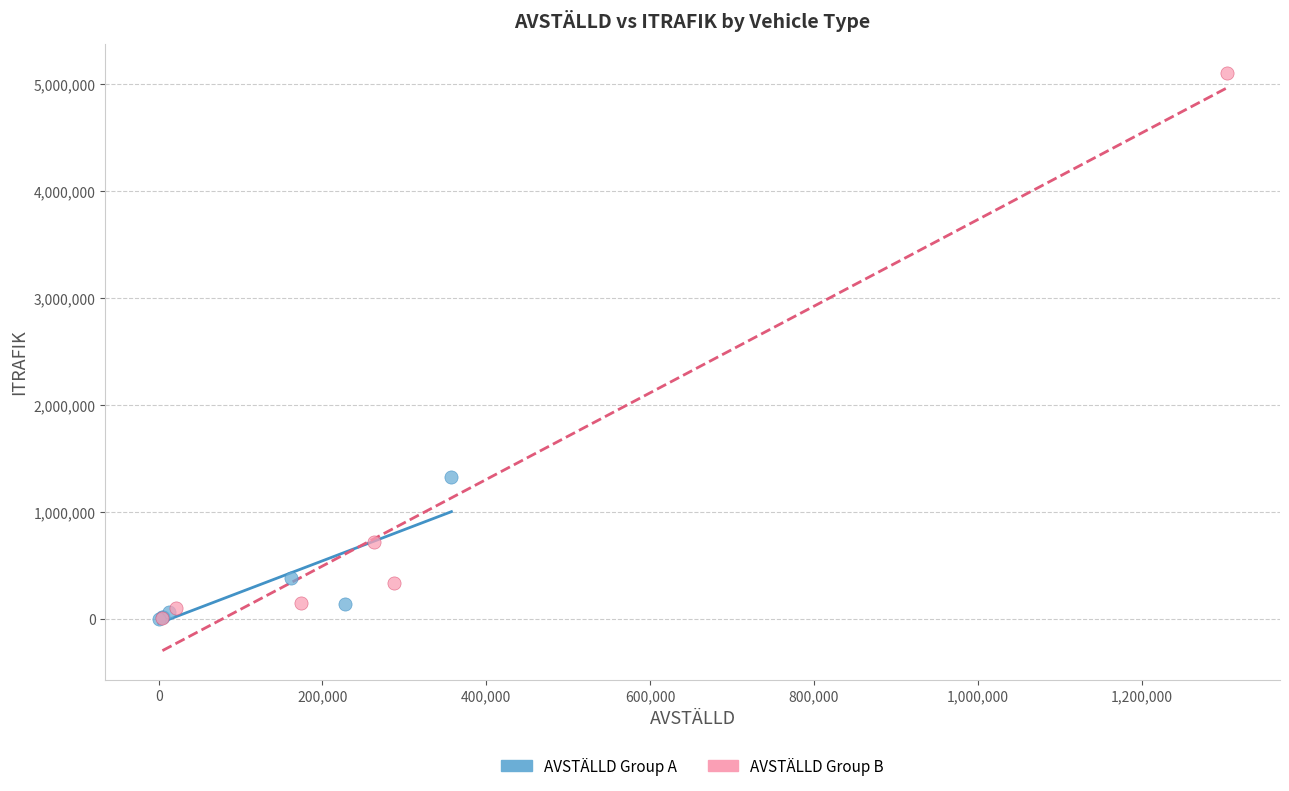

Which series reaches the maximum Y coordinate?

AVSTÄLLD Group B